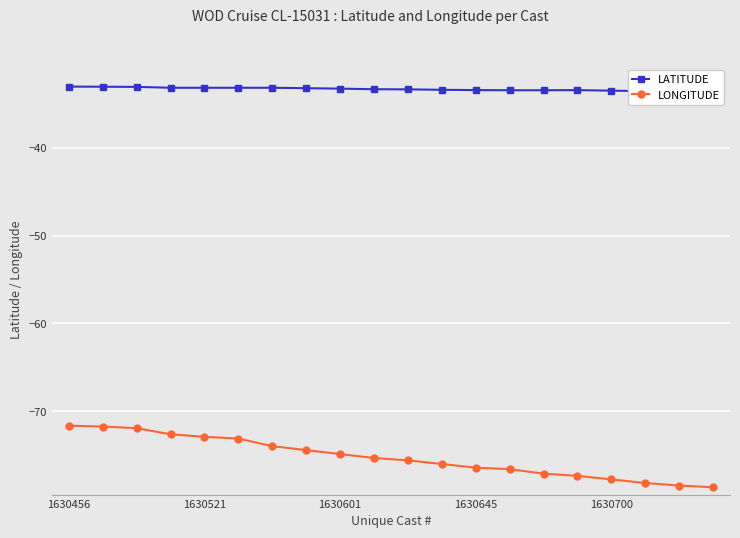

True or false: LATITUDE and LONGITUDE intersect in this chart.

False